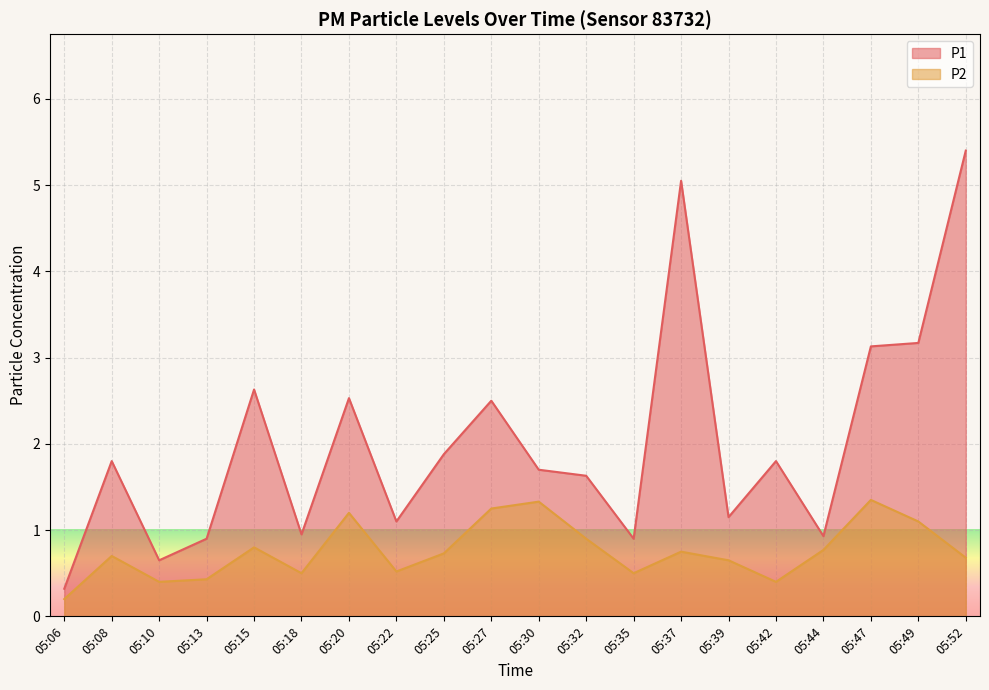

What is the difference between the maximum and second lowest values in the P1 series?

4.8